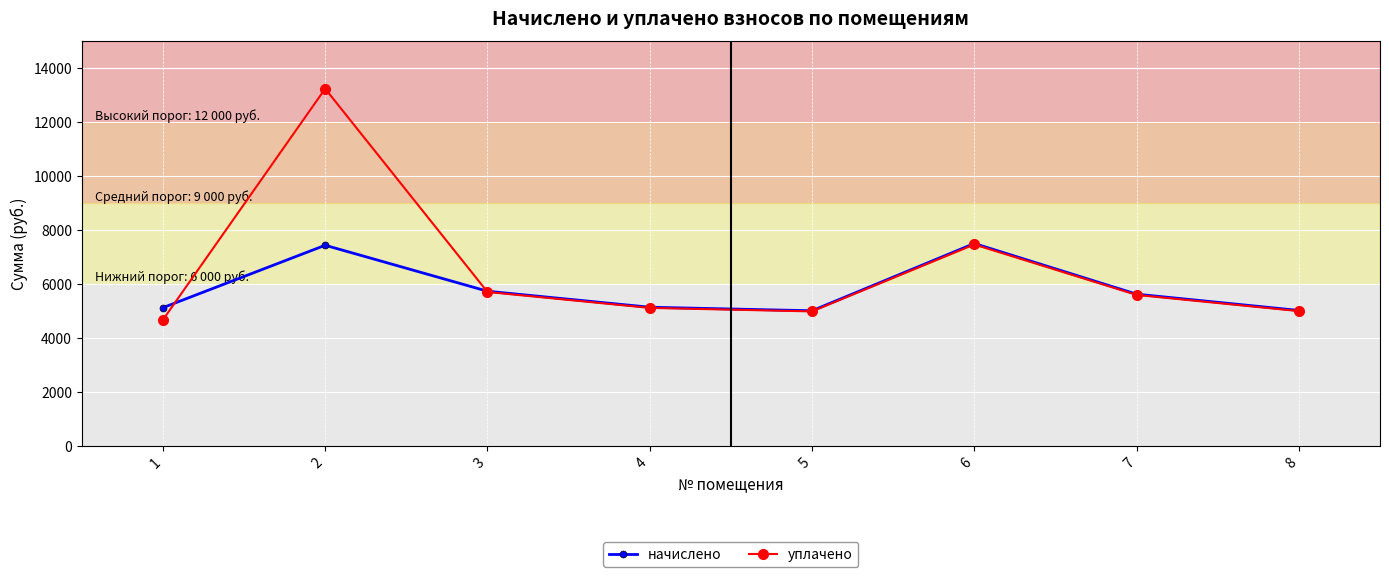

What is the value of the начислено point at the 7th from the left?

5625.7